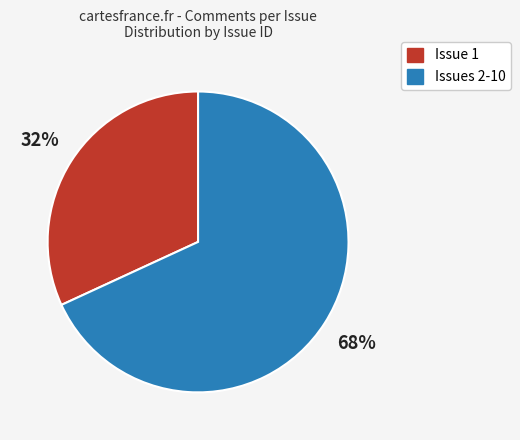

To the nearest percent, what percentage of the pie is Issue 1?

32%